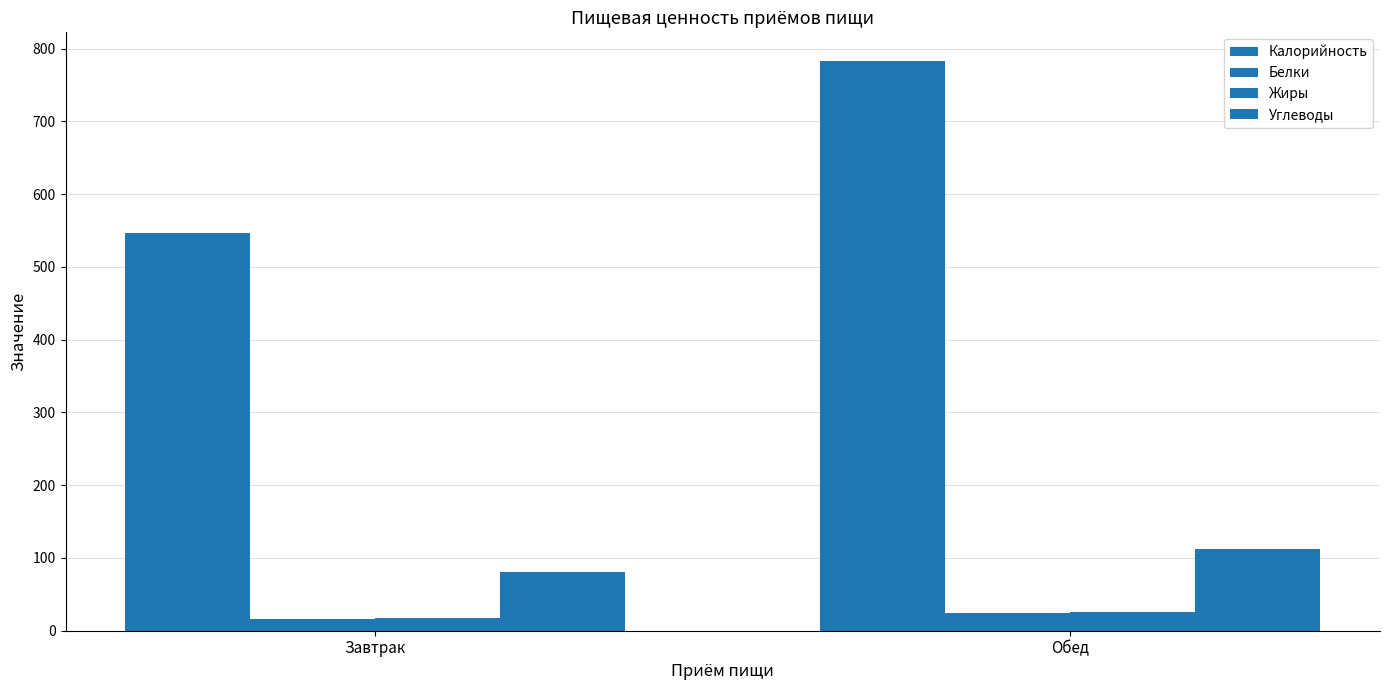

Are the bars horizontal?

No